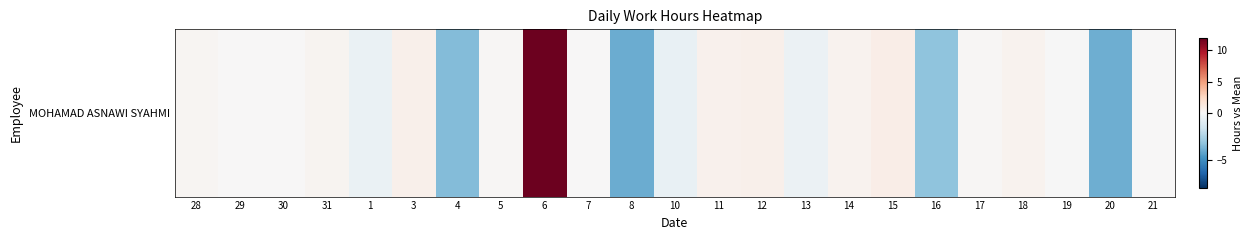

Rank the categories by value from lowest to highest.

8, 20, 4, 16, 10, 1, 13, 19, 21, 29, 30, 7, 5, 17, 28, 31, 14, 18, 11, 12, 3, 15, 6